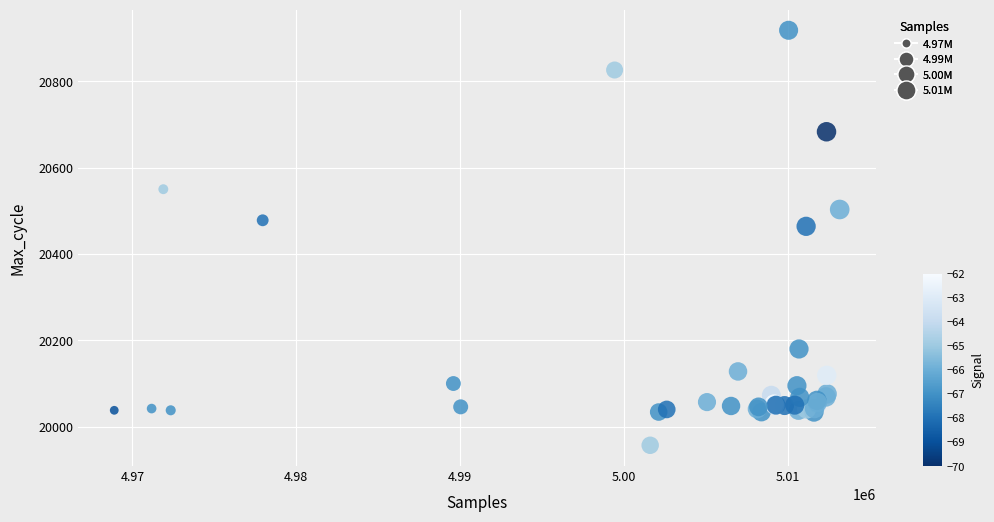

What Y value in the scatter plot is closest to 20437?

20464